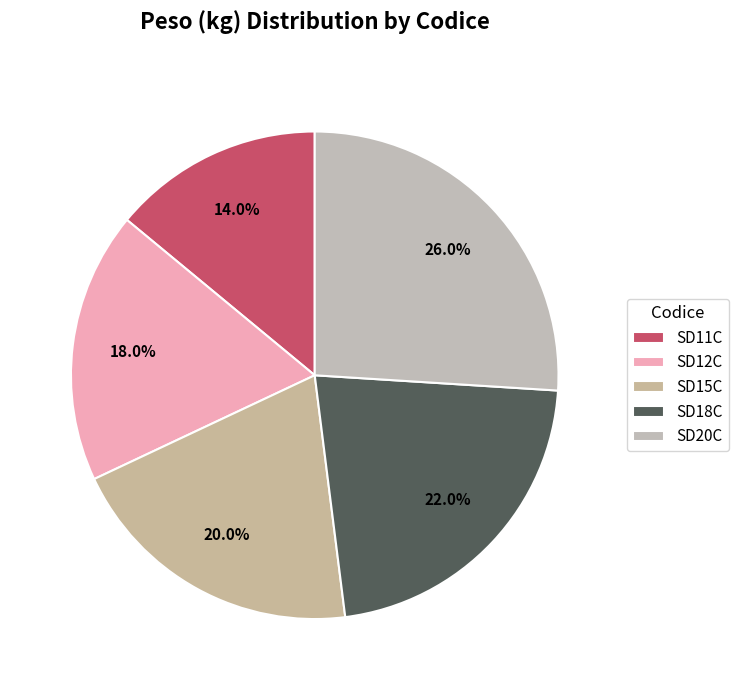

What percentage do SD11C and SD15C together represent?

34.0%